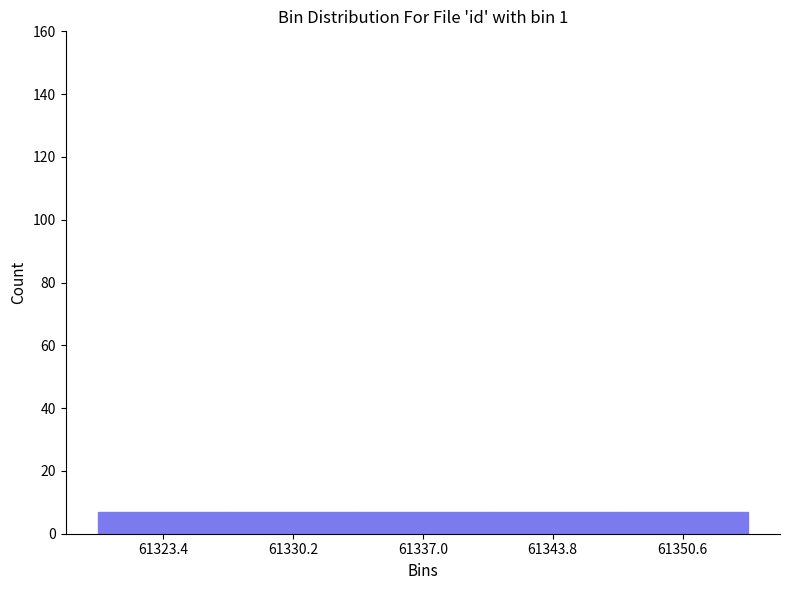

Reading left to right, transcribe this chart: for each bar, give the range it covers on the x-axis and its height. Neither the bar edges nor the heights are printed on the chart, so give them approximately, as read against the axes.

61320.0 to 61326.8: 8
61326.8 to 61333.6: 8
61333.6 to 61340.4: 8
61340.4 to 61347.2: 8
61347.2 to 61354.0: 8